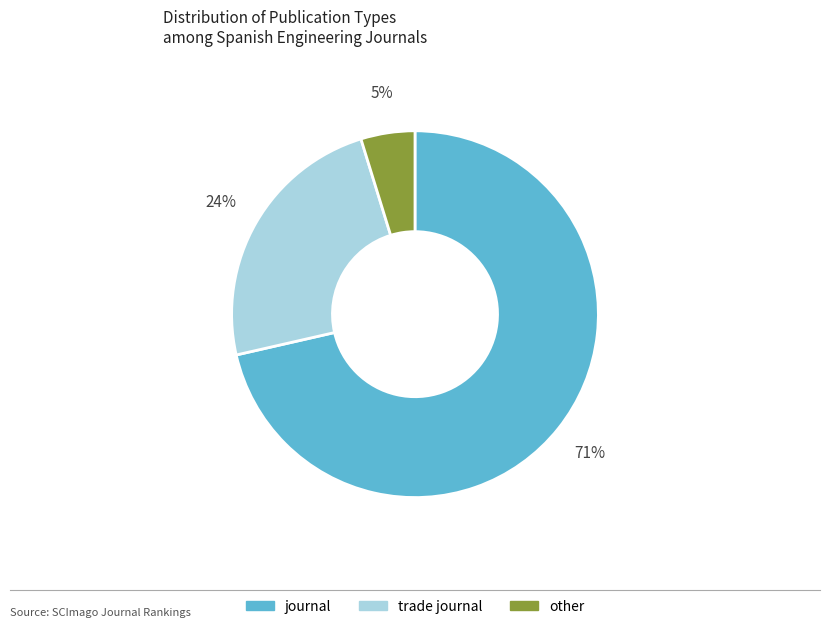

Rank the categories by value from lowest to highest.

other, trade journal, journal